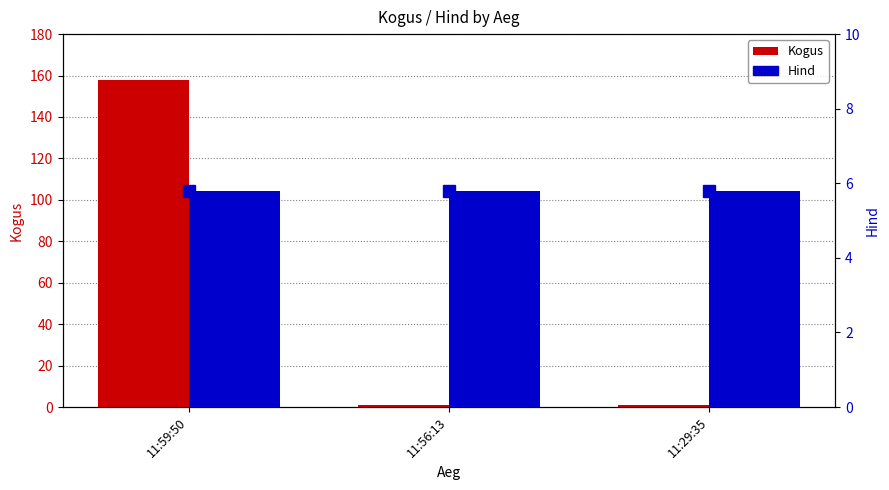

Count the number of data series in this chart.

2